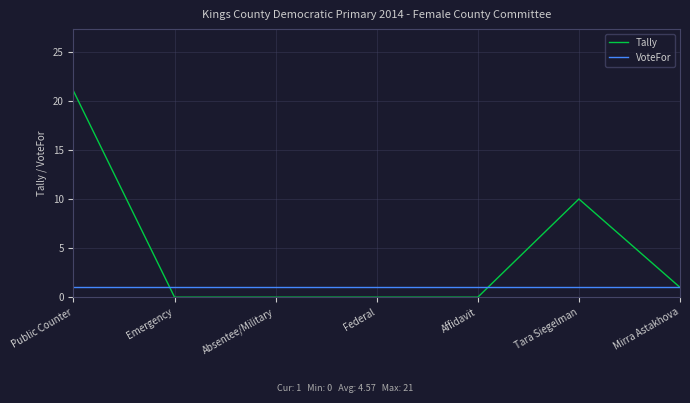

What is the total value across all series at Affidavit?

1